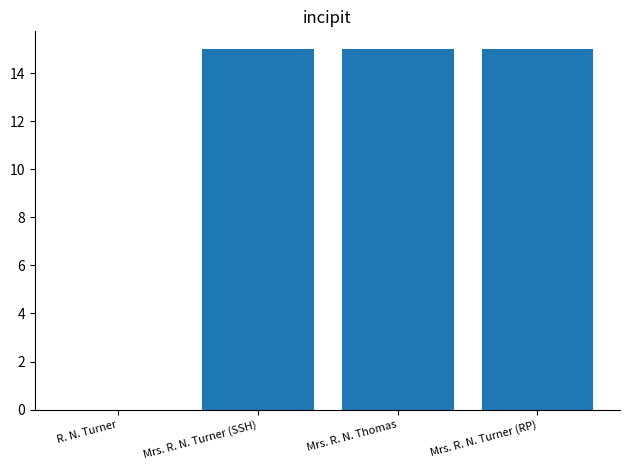

What is the sum of the values at Mrs. R. N. Thomas and Mrs. R. N. Turner (RP)?

30